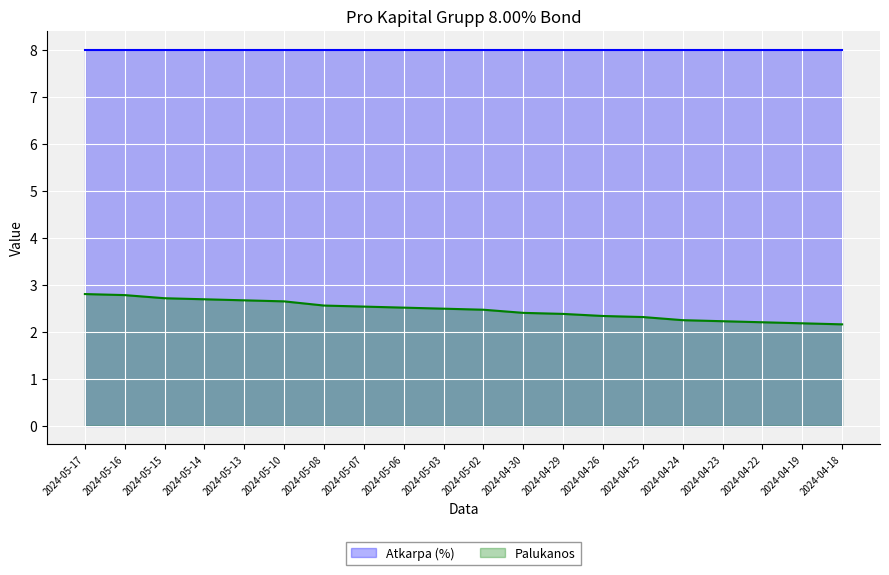

What are all the series names shown in the legend?

Atkarpa (%), Palukanos